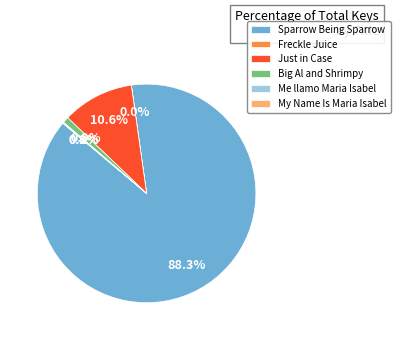

Which category has the biggest portion of the pie?

Sparrow Being Sparrow